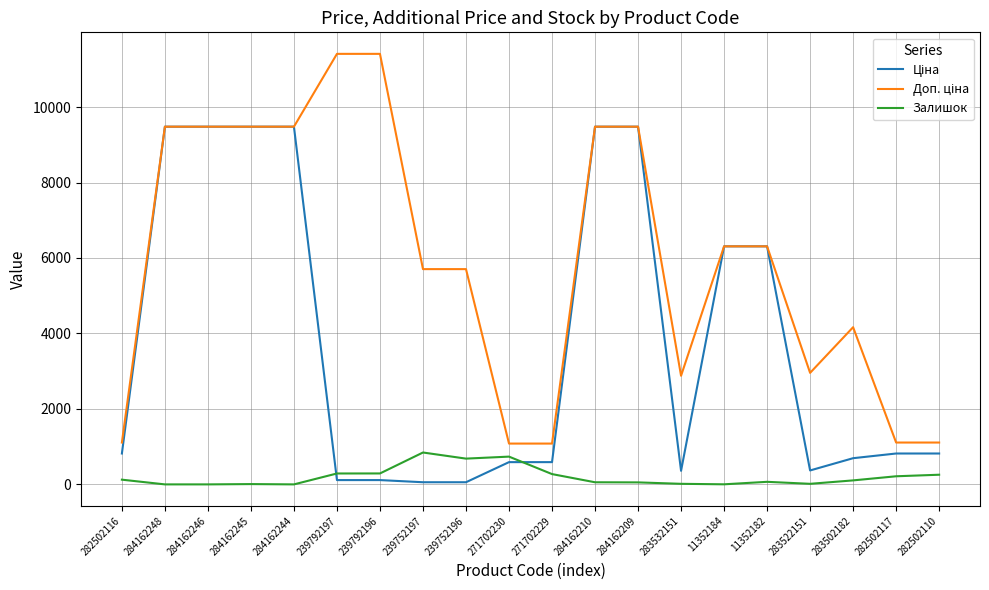

What is the total value across all series at 271702229?

1944.6